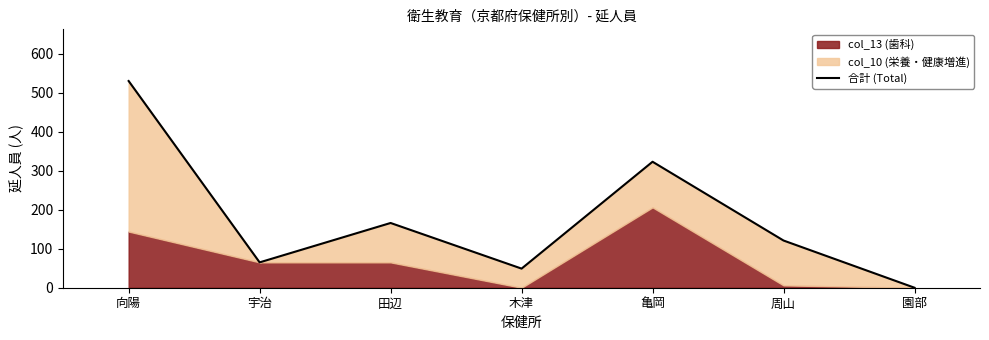

Reading left to right, transcribe all the data shown in this chart.

向陽=530	宇治=65	田辺=166	木津=49	亀岡=323	周山=121	園部=0